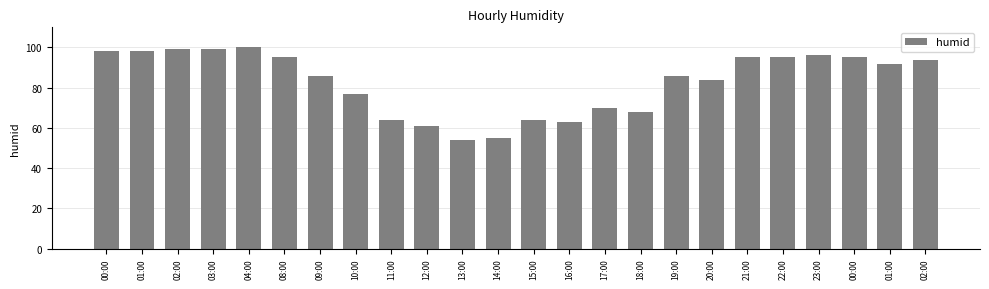

How many data points are less than 92?

12